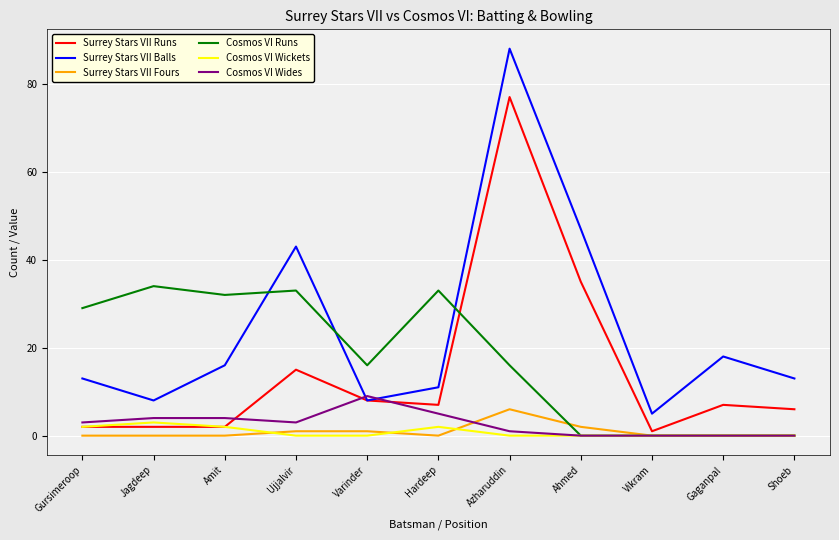

What position from the right is Azharuddin?

5